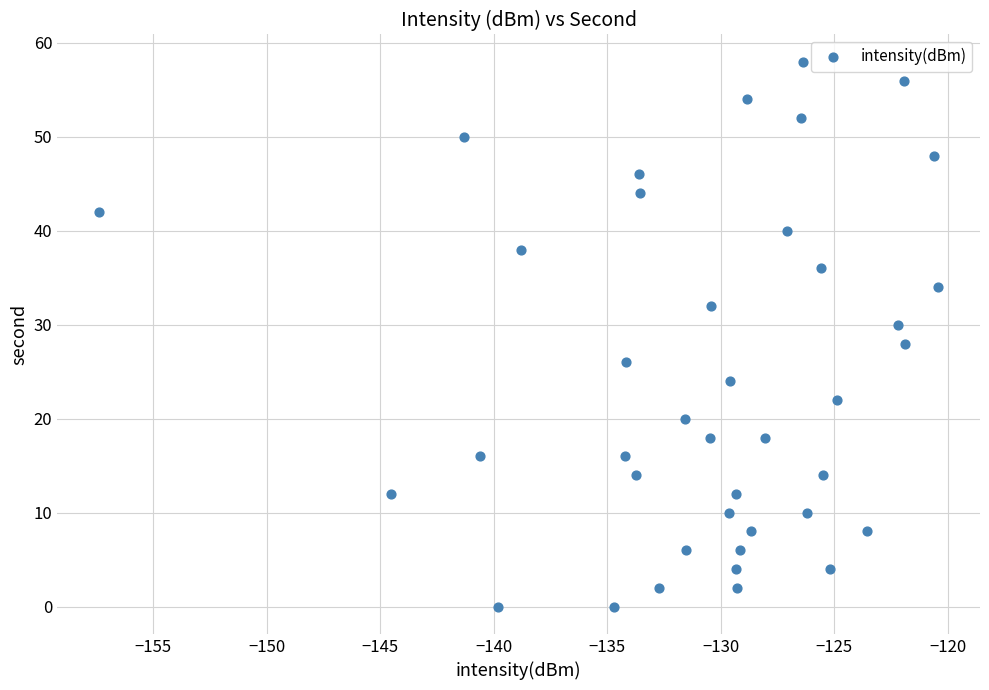

What is the range of Y values (max minus min)?

58